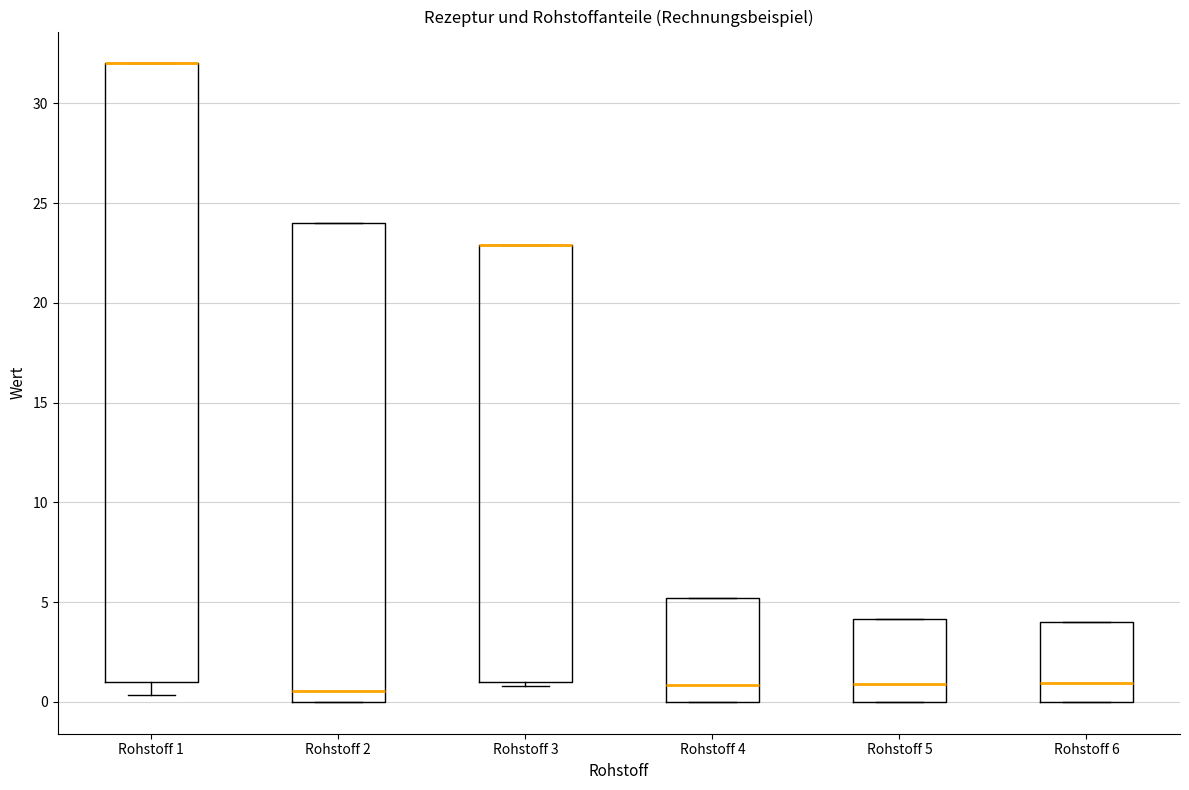

Reading left to right, read every box against the y-axis: the position of its median line, the range the box covers, and the ends of its whiskers. The values are not printed on the chart, so give them approximately, as read against the axis.

Rohstoff 1: median 32.0 (drawn on the box's upper edge), box 1.0 to 32.0, whiskers 0.5 to 32.0
Rohstoff 2: median 0.5, box 0.0 to 24.0, whiskers 0.0 to 24.0
Rohstoff 3: median 23.0 (drawn on the box's upper edge), box 1.0 to 23.0, whiskers 1.0 (just below the box's lower edge) to 23.0
Rohstoff 4: median 1.0, box 0.0 to 5.0, whiskers 0.0 to 5.0
Rohstoff 5: median 1.0, box 0.0 to 4.0, whiskers 0.0 to 4.0
Rohstoff 6: median 1.0, box 0.0 to 4.0, whiskers 0.0 to 4.0